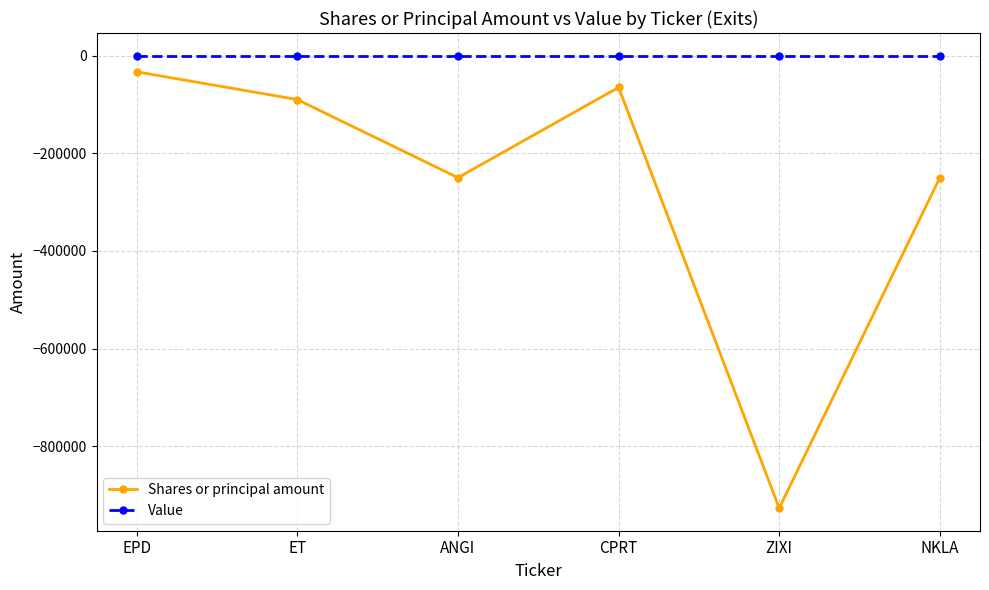

Which series has the widest spread of values?

Shares or principal amount